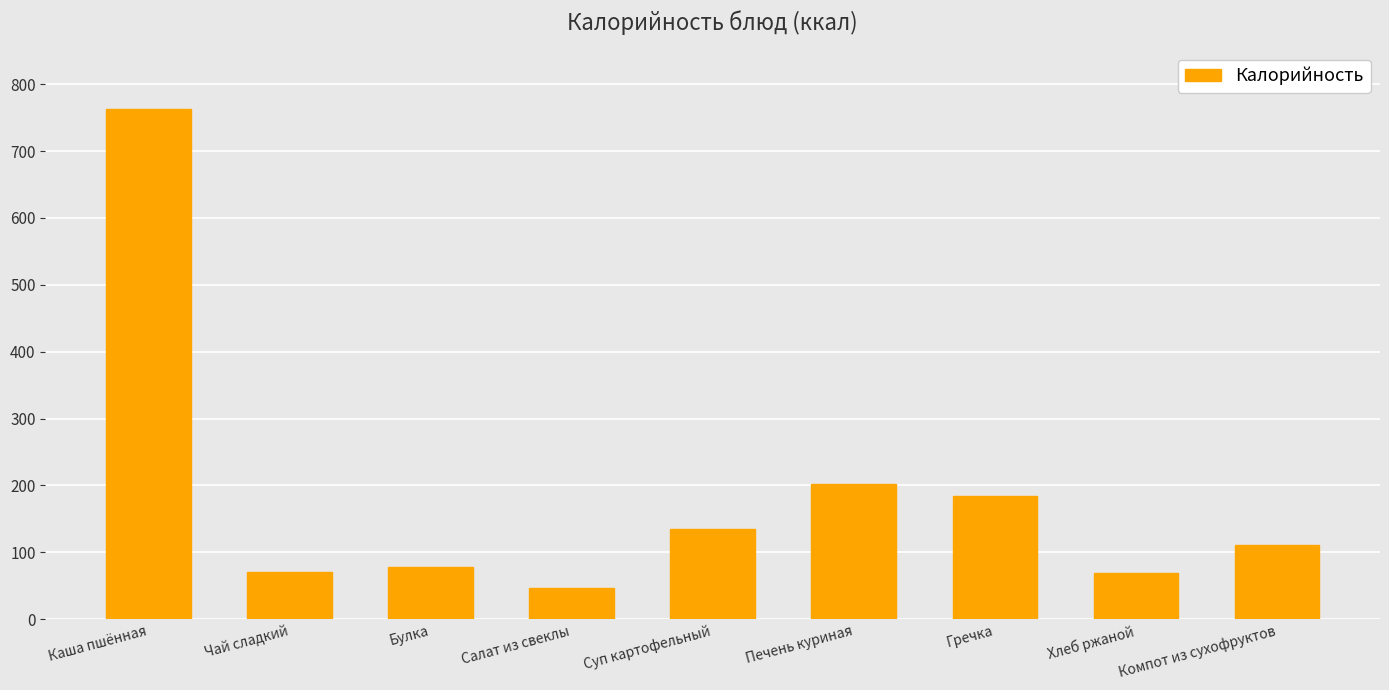

What position from the left is Компот из сухофруктов?

9